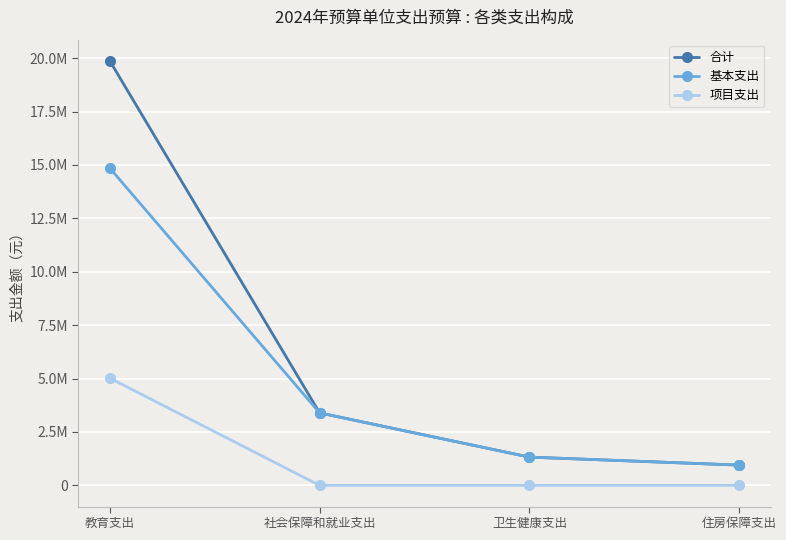

What are all the series names shown in the legend?

合计, 基本支出, 项目支出